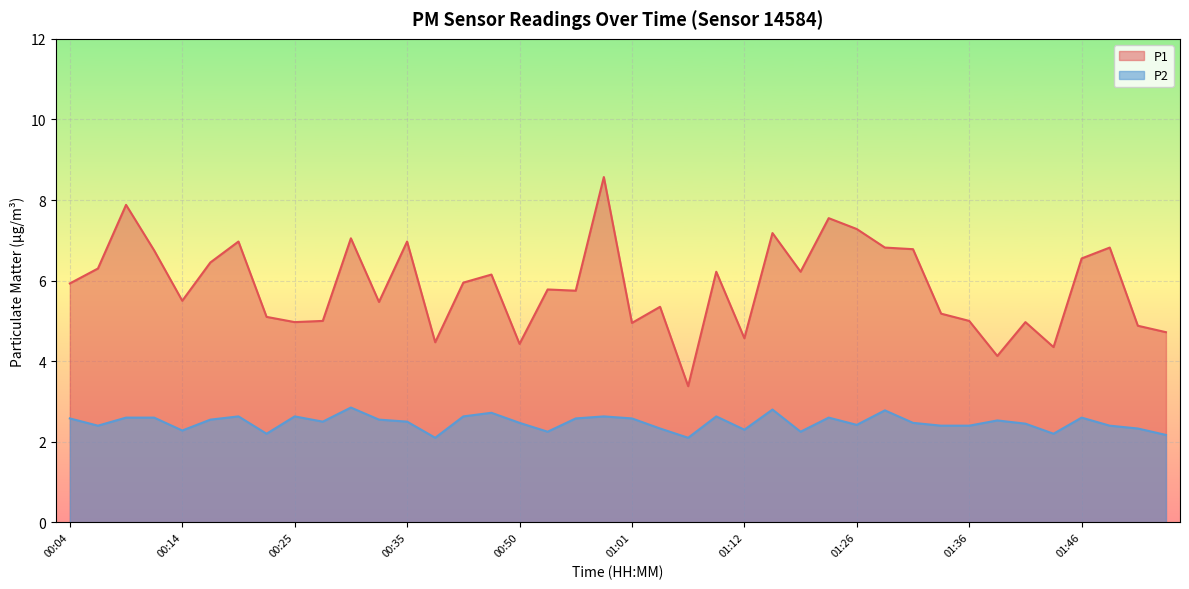

What is the difference between the second highest and minimum values in the P2 series?

0.7